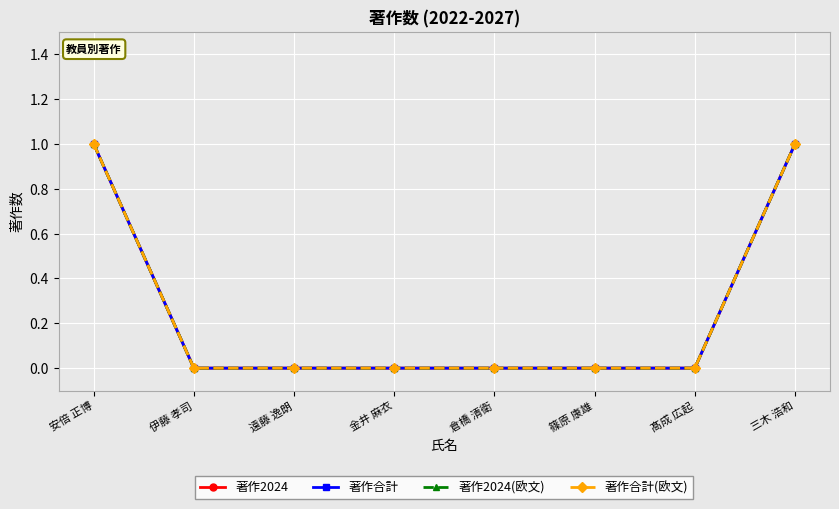

Is this an area chart (filled region under the line)?

No